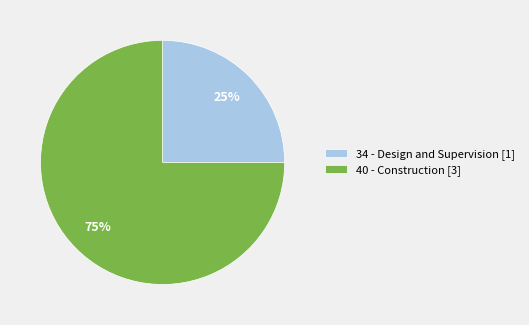

What percentage is the 34 - Design and Supervision slice, to the nearest percent?

25%